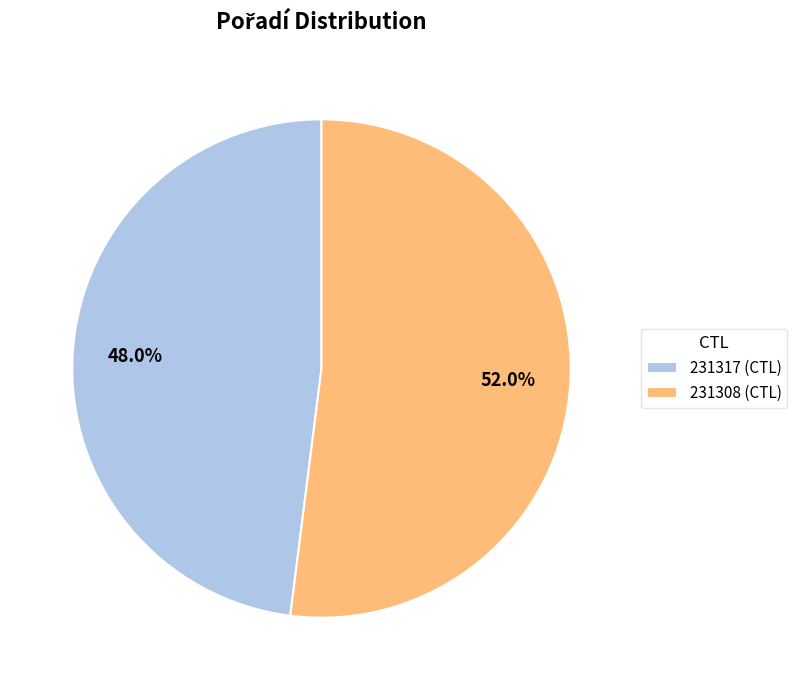

To the nearest percent, what is the difference between the 231317 and 231308 slice percentages?

4%